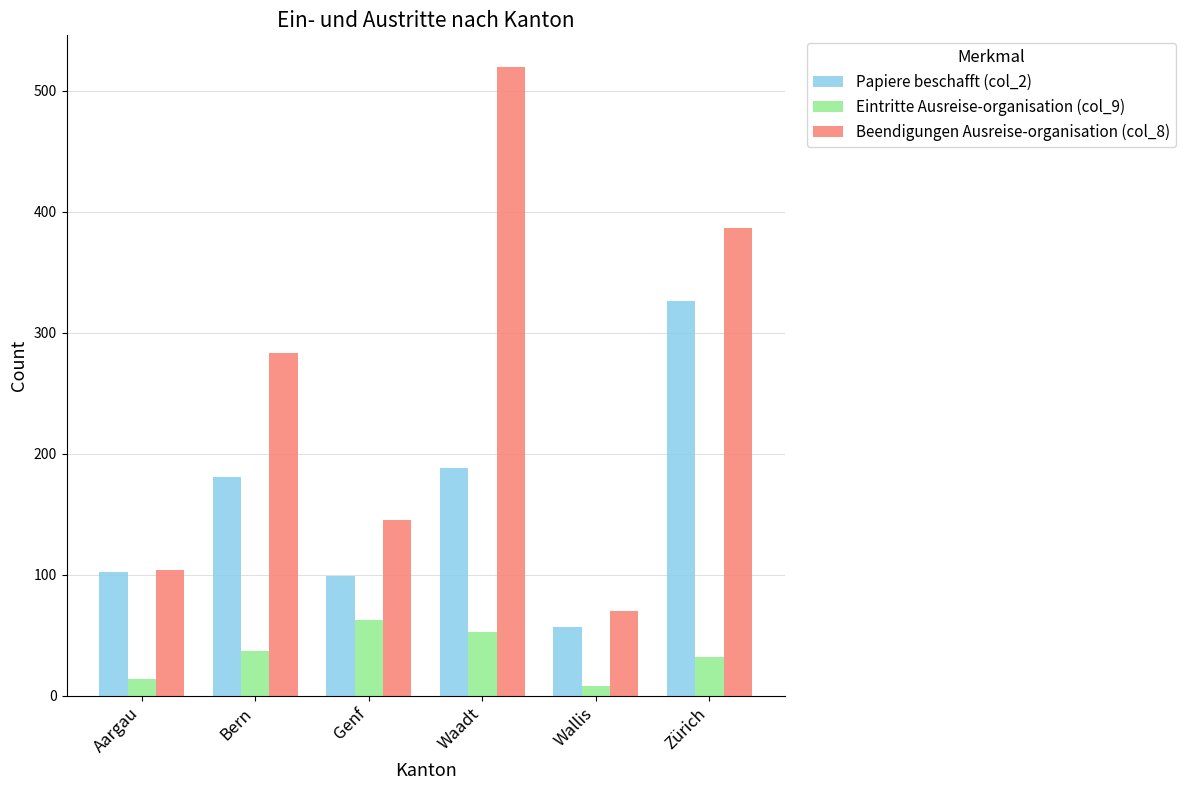

Which series has the widest spread of values?

Beendigungen Ausreise-organisation (col_8)